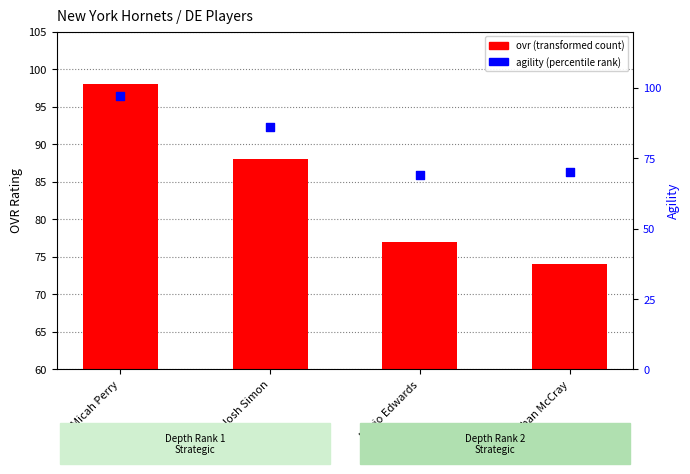

Which series has the largest Y range (max minus min)?

agility (percentile rank)